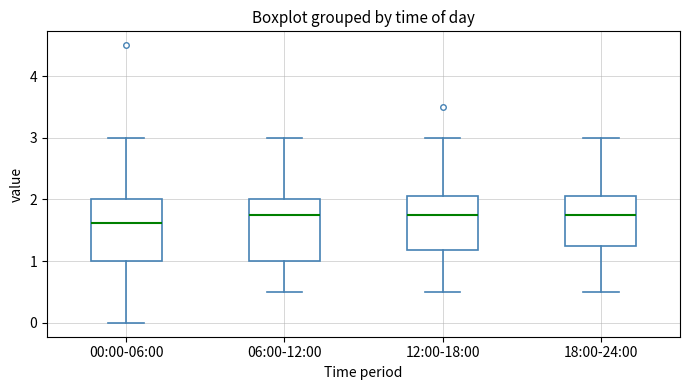

Reading left to right, transcribe this box plot: for each box, give where its median line is, the range the box spans, and where its two whiskers end, as read against the y-axis. The values are not printed on the chart, so give them approximately, as read against the axis.

00:00-06:00: median 1.6, box 1.0 to 2.0, whiskers 0.0 to 3.0
06:00-12:00: median 1.8, box 1.0 to 2.0, whiskers 0.5 to 3.0
12:00-18:00: median 1.8, box 1.2 to 2.1, whiskers 0.5 to 3.0
18:00-24:00: median 1.8, box 1.3 to 2.1, whiskers 0.5 to 3.0